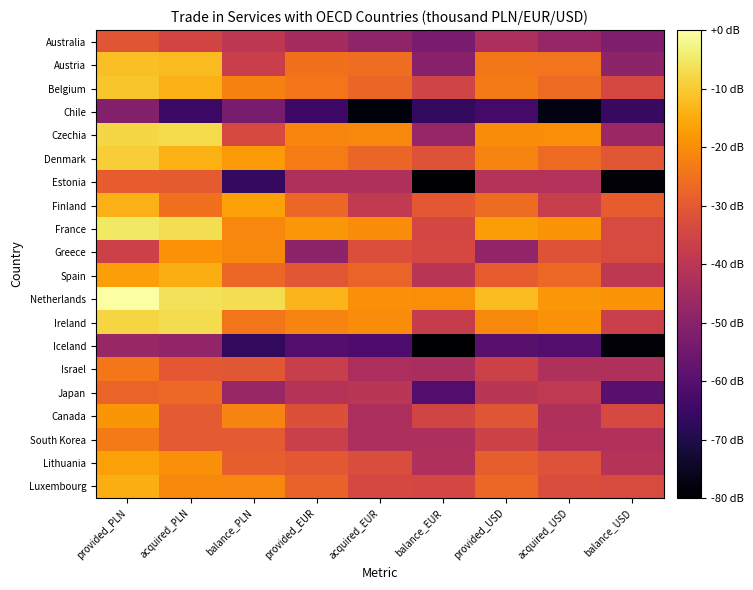

At which category is the sum across all series the highest?

provided_PLN